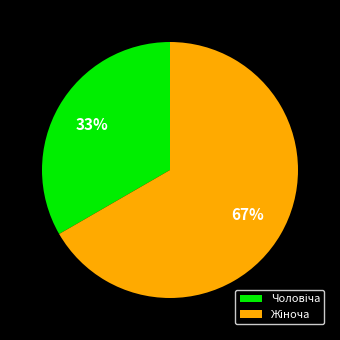

Does any single category account for the majority?

Yes